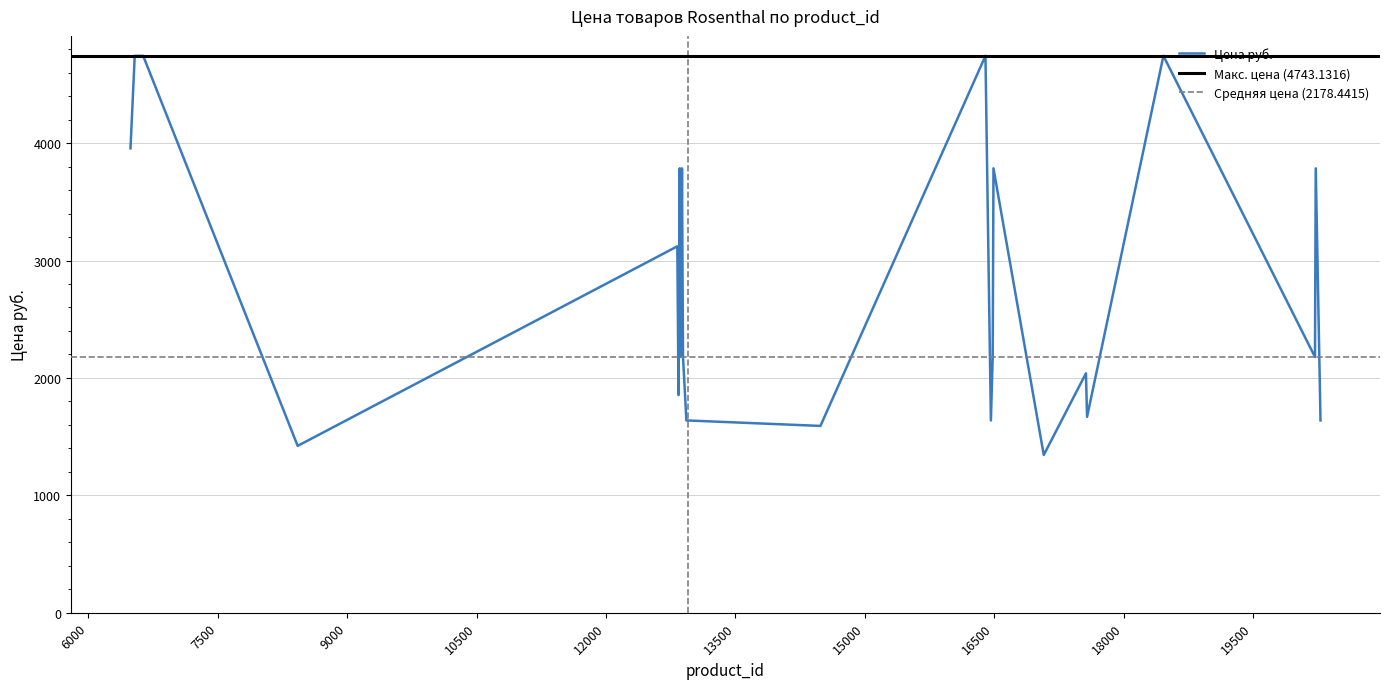

What is the sum of all values?

71116.1